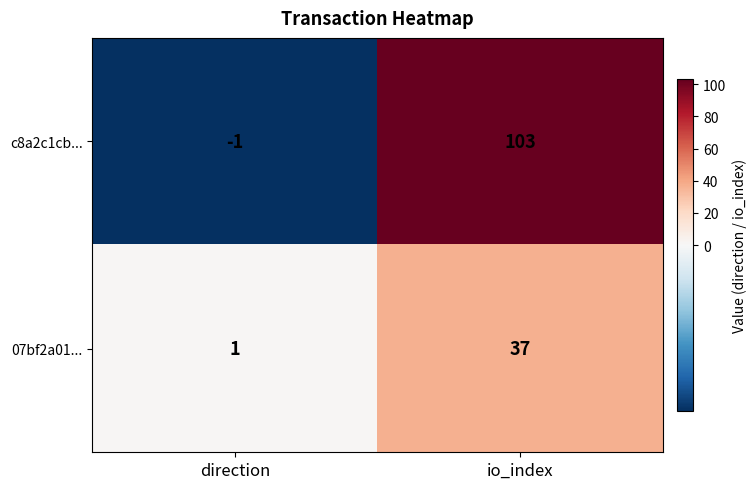

What is the maximum value for c8a2c1cb...?

103